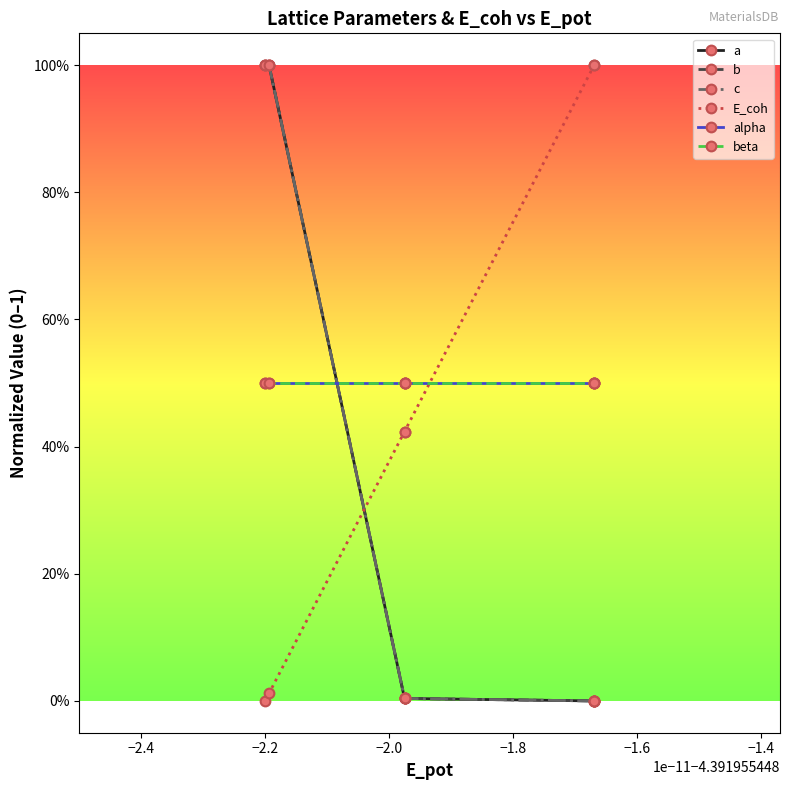

Rank the series at −2.2 from highest to lowest value.

a, b, c, alpha, beta, E_coh